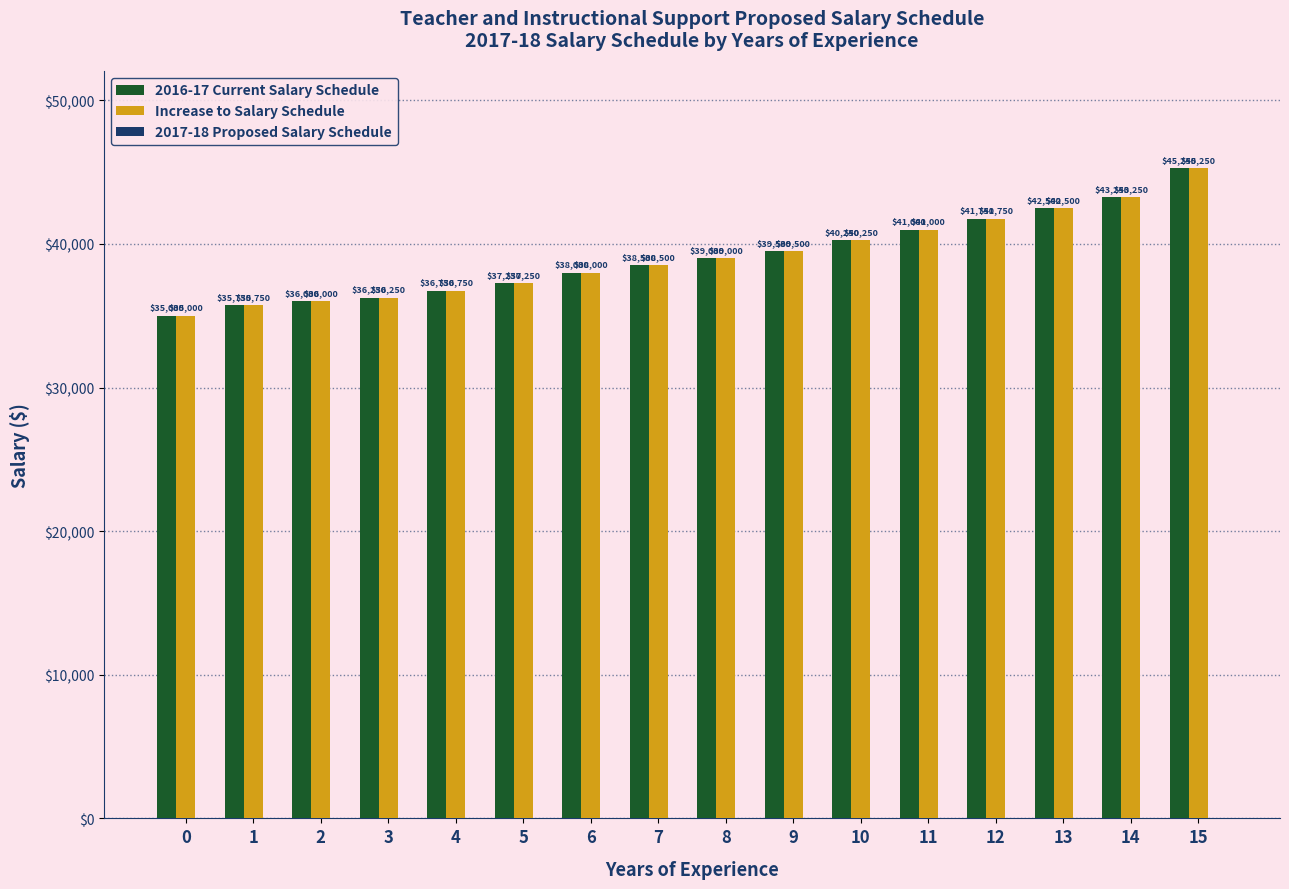

Is it true that Increase to Salary Schedule equals 8690 at 1?

False